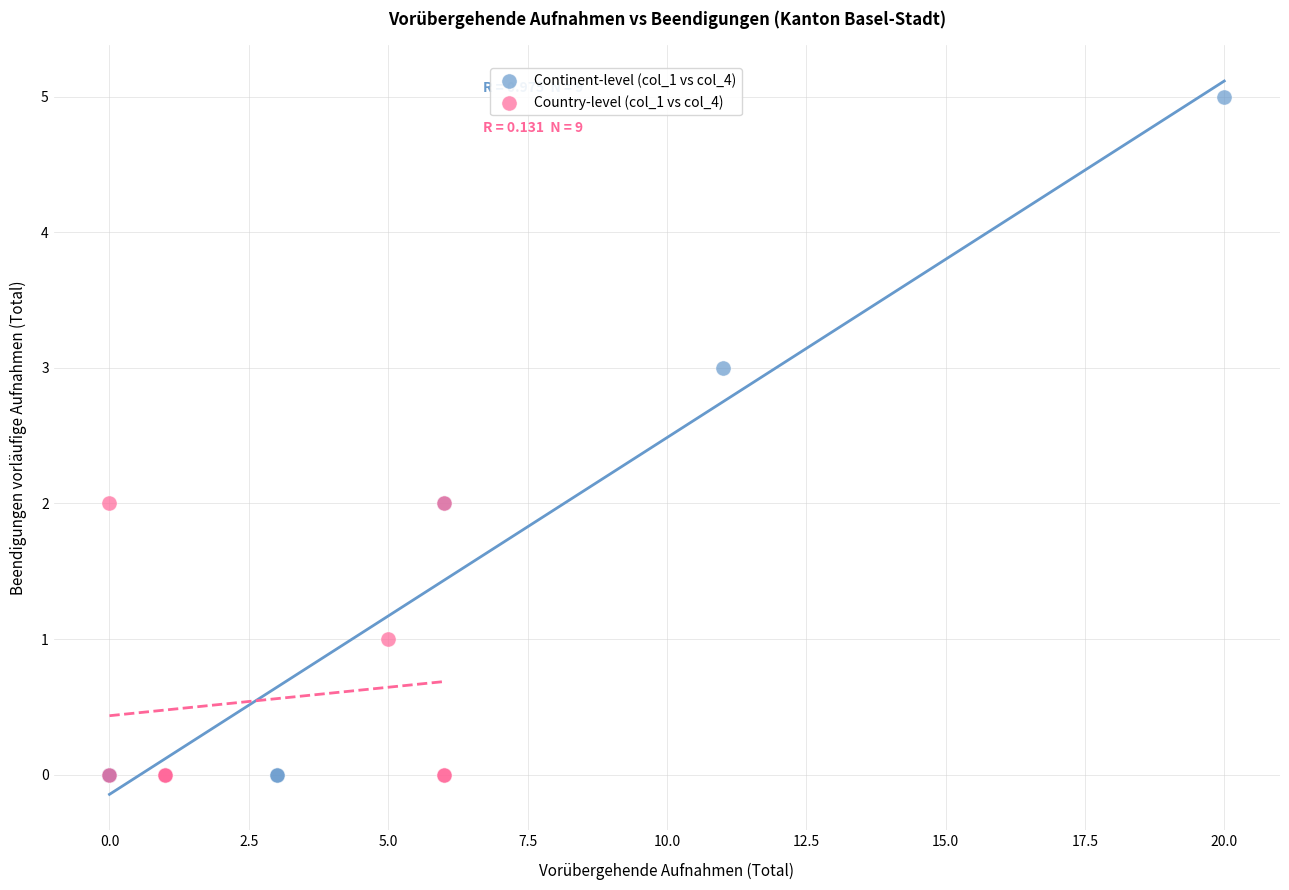

Which series contains the highest Y value?

Continent-level (col_1 vs col_4)